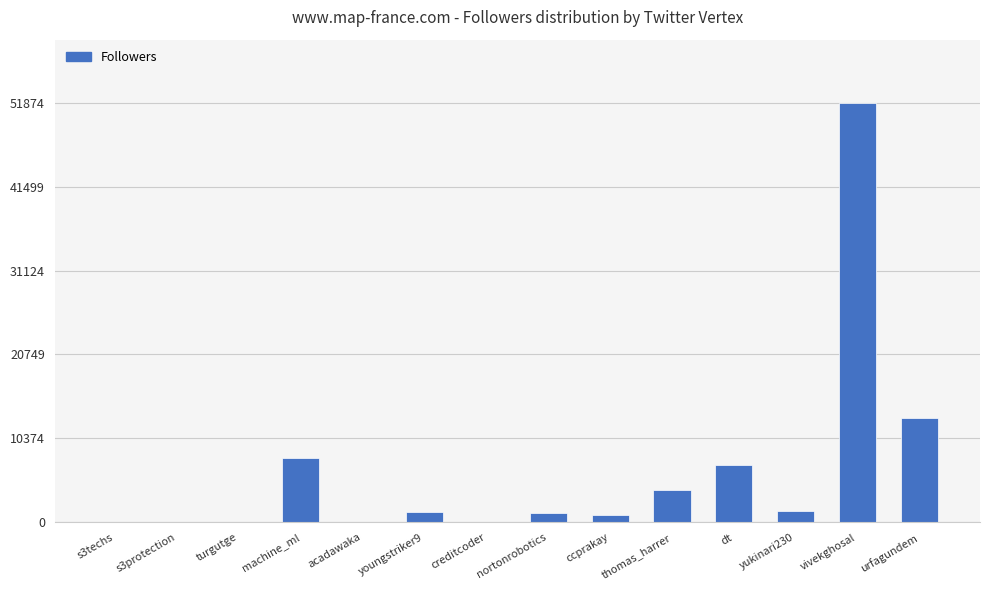

What is the sum of all values?

89018